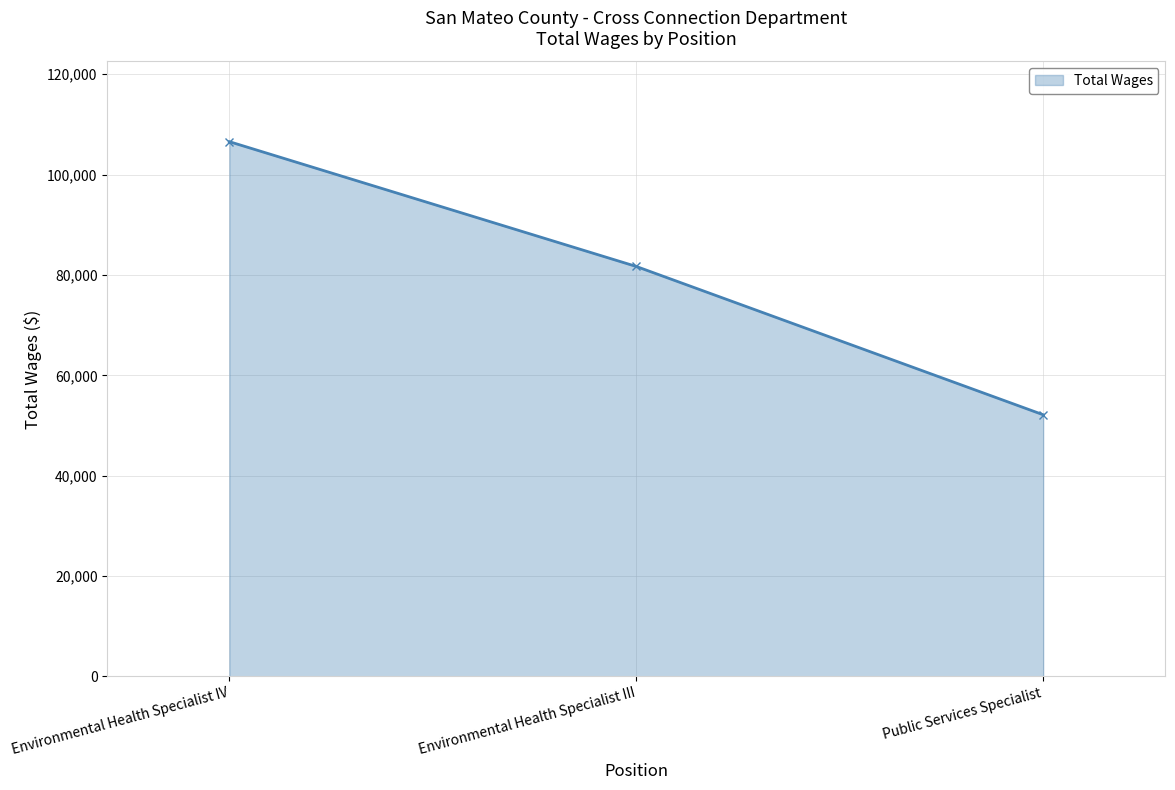

At which category does the chart reach its minimum across all series?

Public Services Specialist